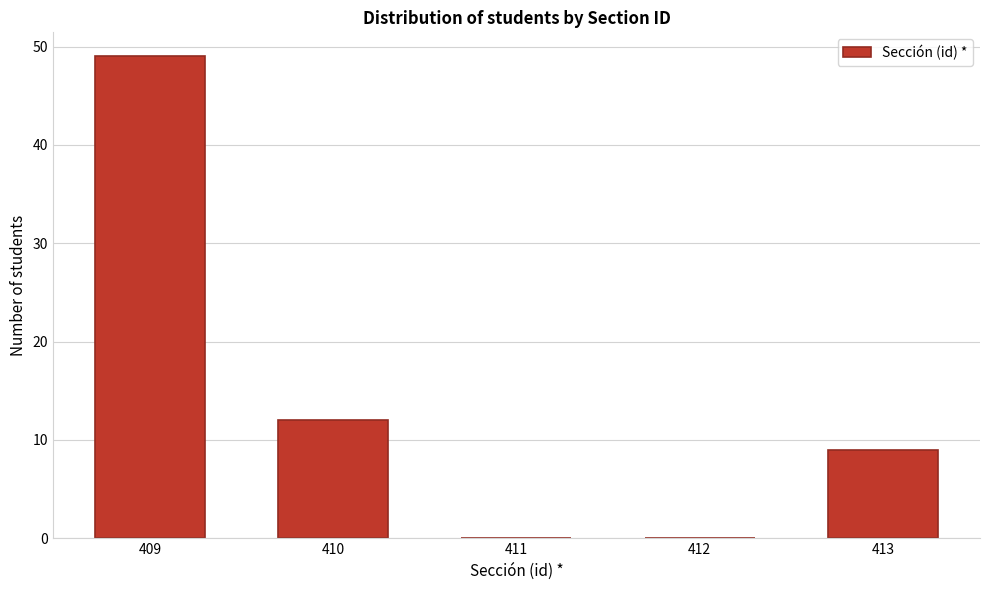

Reading left to right, list all the values displayed in this chart.

409=49	410=12	411=0	412=0	413=9